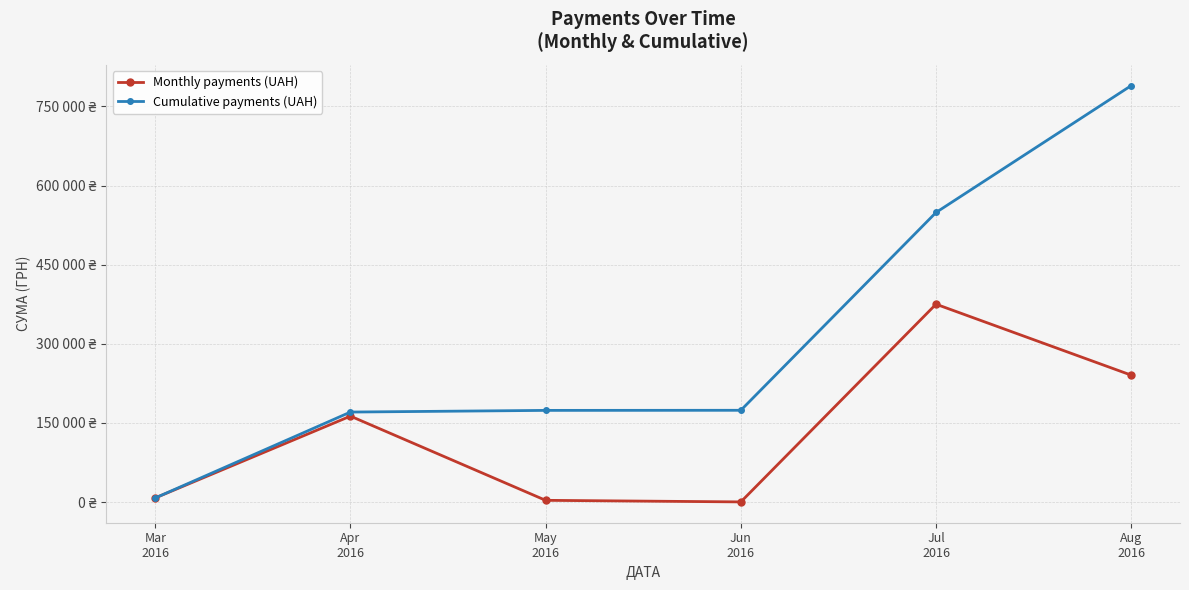

Which has a higher value, Mar
2016 or Aug
2016?

Aug
2016